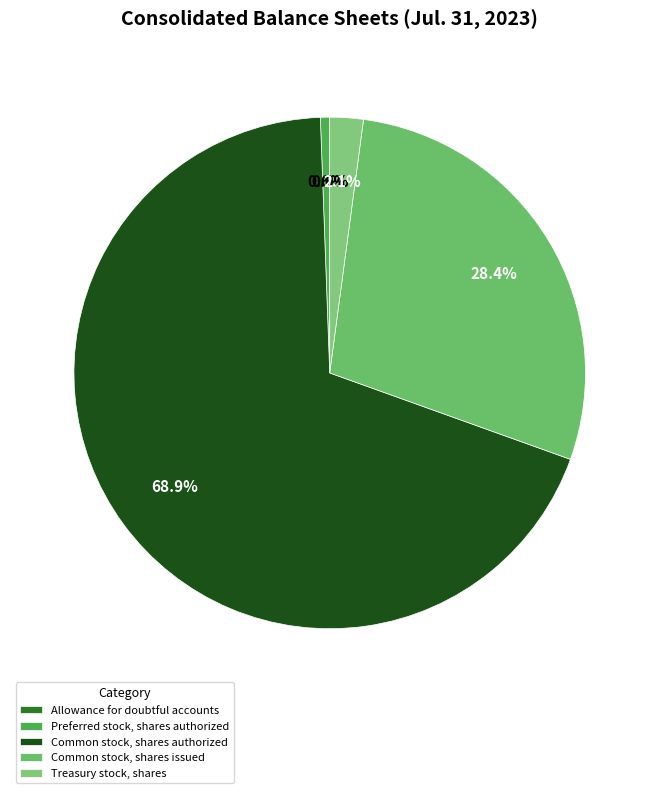

What is the total percentage of Treasury stock, shares and Common stock, shares authorized?

71.0%